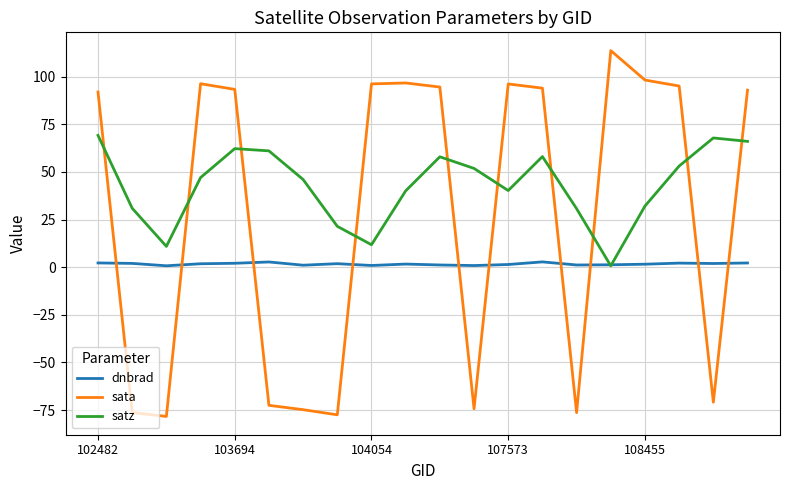

List the series in order of their overall mean, highest first.

satz, sata, dnbrad